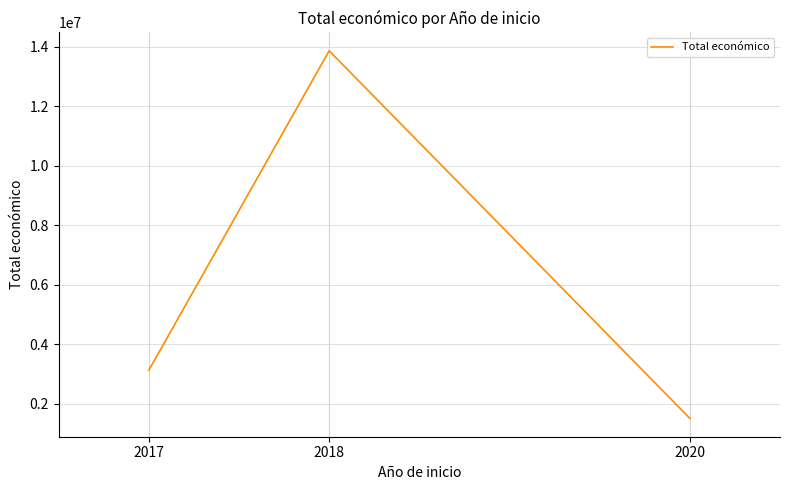

What is the greatest value displayed?

13870176